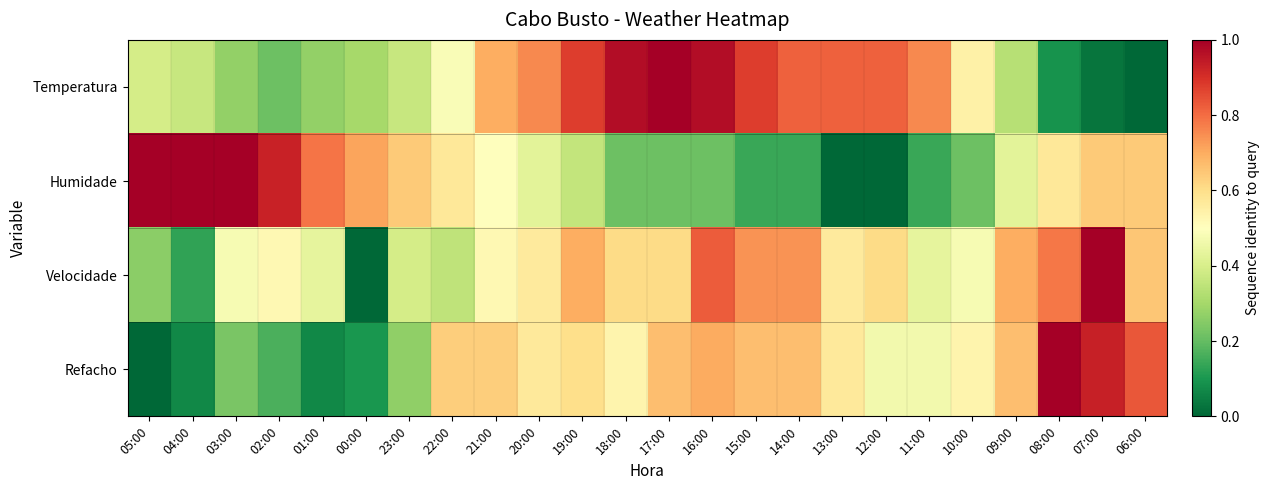

How many series are shown in this chart?

4